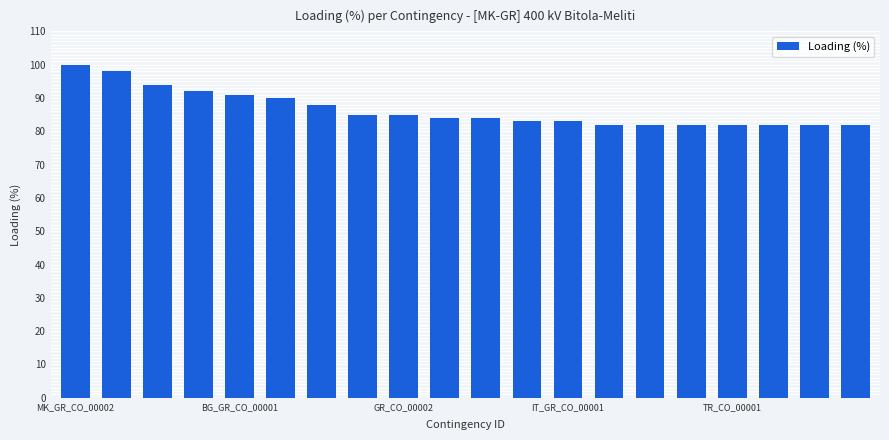

How many distinct data groups are displayed?

1